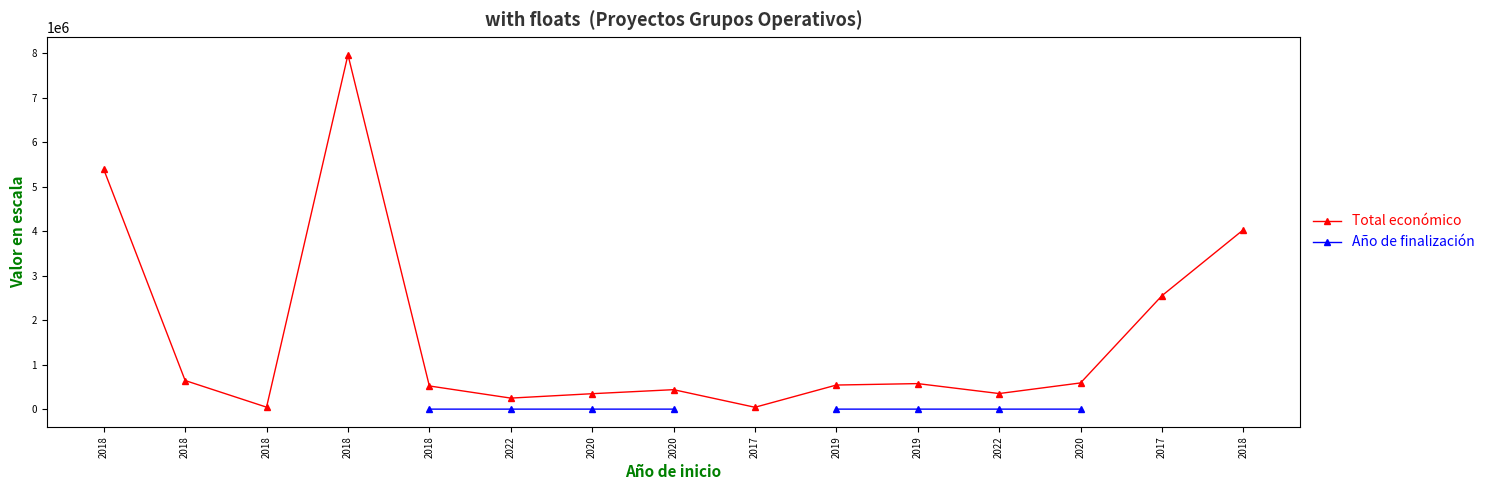

What is the label of the 6th point from the left?

2022